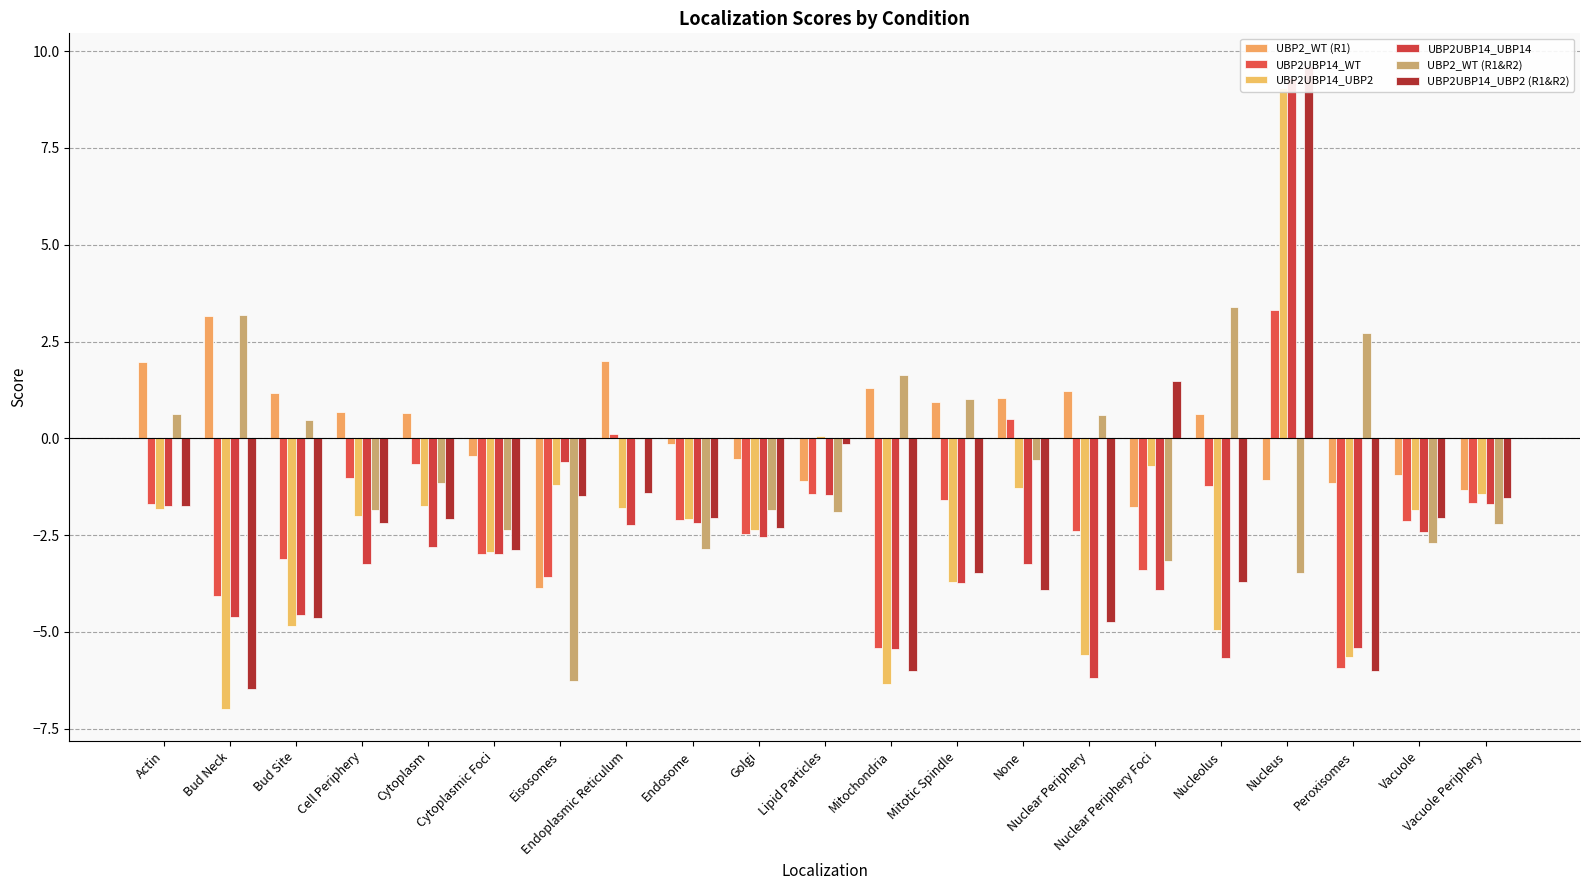

Reading right to left, transcribe all the data shown in this chart.

UBP2_WT (R1): -1.3	-0.9	-1.2	-1.1	0.6	-1.8	1.2	1.0	0.9	1.3	-1.1	-0.5	-0.1	2.0	-3.9	-0.5	0.7	0.7	1.2	3.2	2.0
UBP2UBP14_WT: -1.7	-2.1	-5.9	3.3	-1.2	-3.4	-2.4	0.5	-1.6	-5.4	-1.4	-2.5	-2.1	0.1	-3.6	-3.0	-0.7	-1.0	-3.1	-4.1	-1.7
UBP2UBP14_UBP2: -1.4	-1.8	-5.7	9.0	-4.9	-0.7	-5.6	-1.3	-3.7	-6.3	0.1	-2.4	-2.1	-1.8	-1.2	-3.0	-1.8	-2.0	-4.8	-7.0	-1.8
UBP2UBP14_UBP14: -1.7	-2.4	-5.4	9.3	-5.7	-3.9	-6.2	-3.3	-3.8	-5.4	-1.5	-2.5	-2.2	-2.2	-0.6	-3.0	-2.8	-3.2	-4.6	-4.6	-1.8
UBP2_WT (R1&R2): -2.2	-2.7	2.7	-3.5	3.4	-3.2	0.6	-0.6	1.0	1.6	-1.9	-1.9	-2.9	-0.0	-6.3	-2.4	-1.2	-1.8	0.5	3.2	0.6
UBP2UBP14_UBP2 (R1&R2): -1.5	-2.0	-6.0	9.6	-3.7	1.5	-4.7	-3.9	-3.5	-6.0	-0.2	-2.3	-2.0	-1.4	-1.5	-2.9	-2.1	-2.2	-4.6	-6.5	-1.8